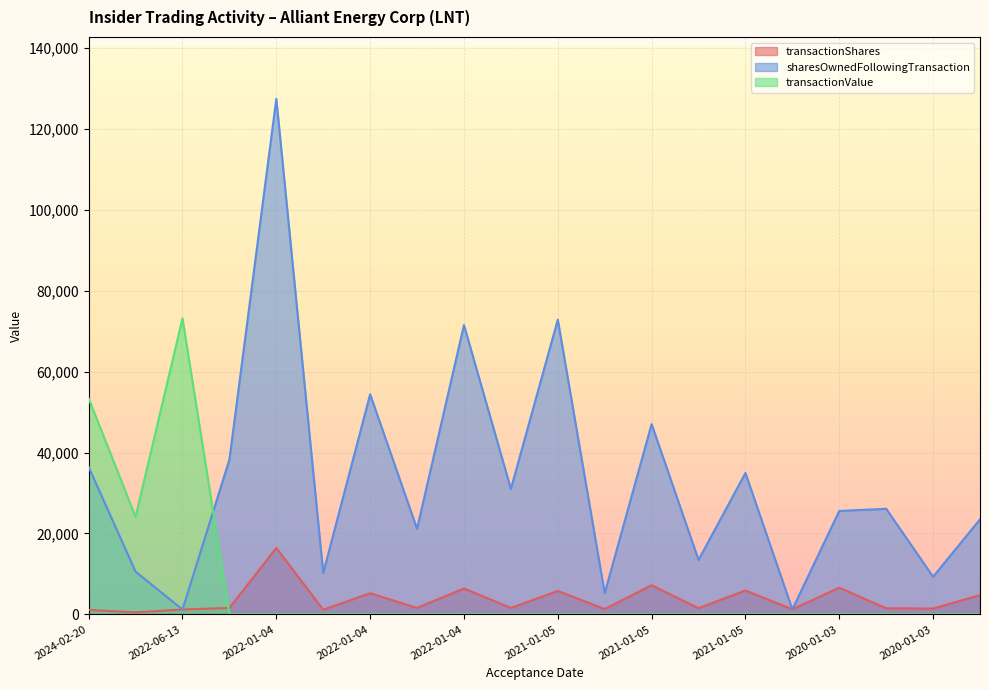

What is the maximum value shown in the chart?

127492